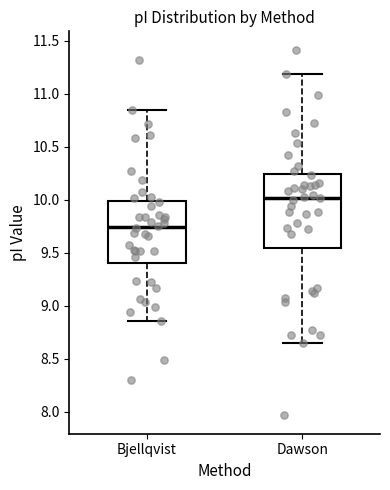

Reading left to right, transcribe this box plot: for each box, give where its median line is, the range the box spans, and where its two whiskers end, as read against the y-axis. The values are not printed on the chart, so give them approximately, as read against the axis.

Bjellqvist: median 9.75, box 9.40 to 10.00, whiskers 8.85 to 10.85
Dawson: median 10.00, box 9.55 to 10.25, whiskers 8.65 to 11.20